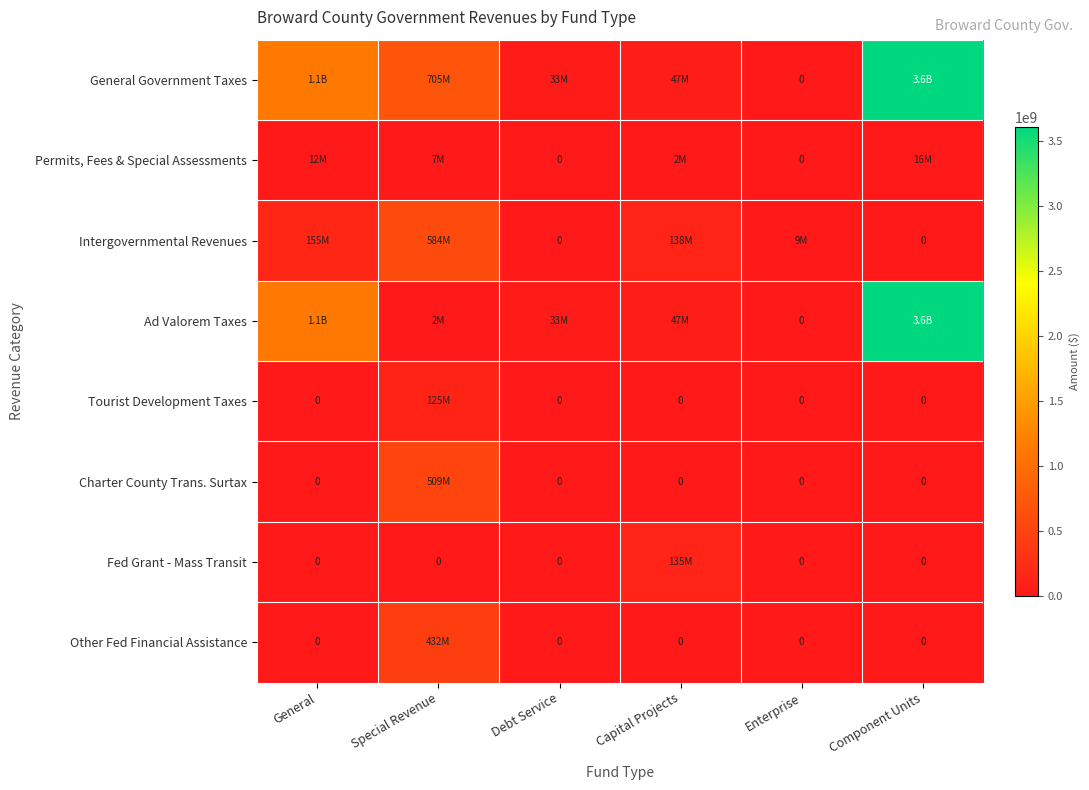

The Intergovernmental Revenues series shows 288769833 at Component Units. True or false?

False